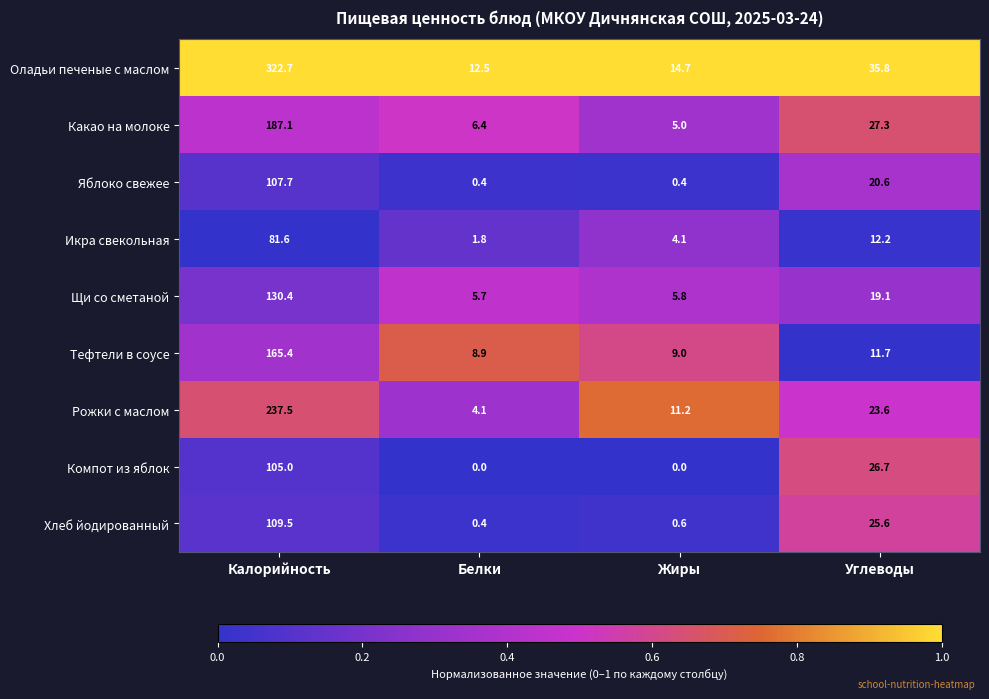

What is the sum of all Хлеб йодированный values?

136.1